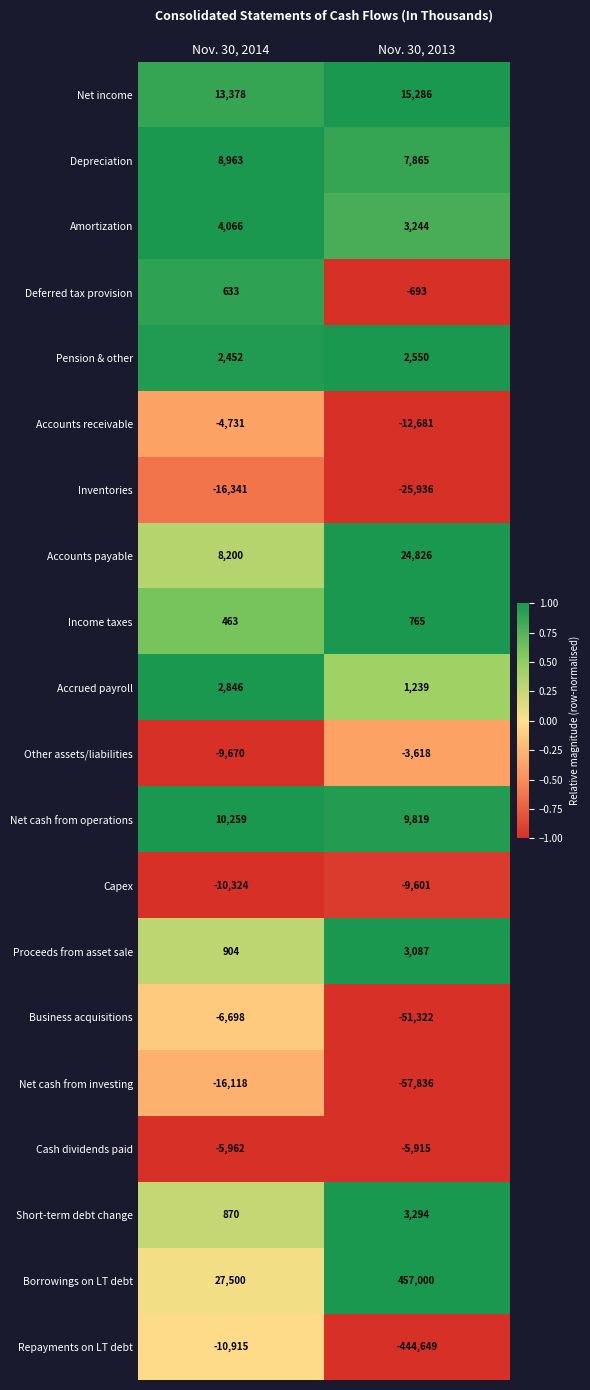

Is it true that Business acquisitions equals -1479 at Nov. 30, 2014?

False